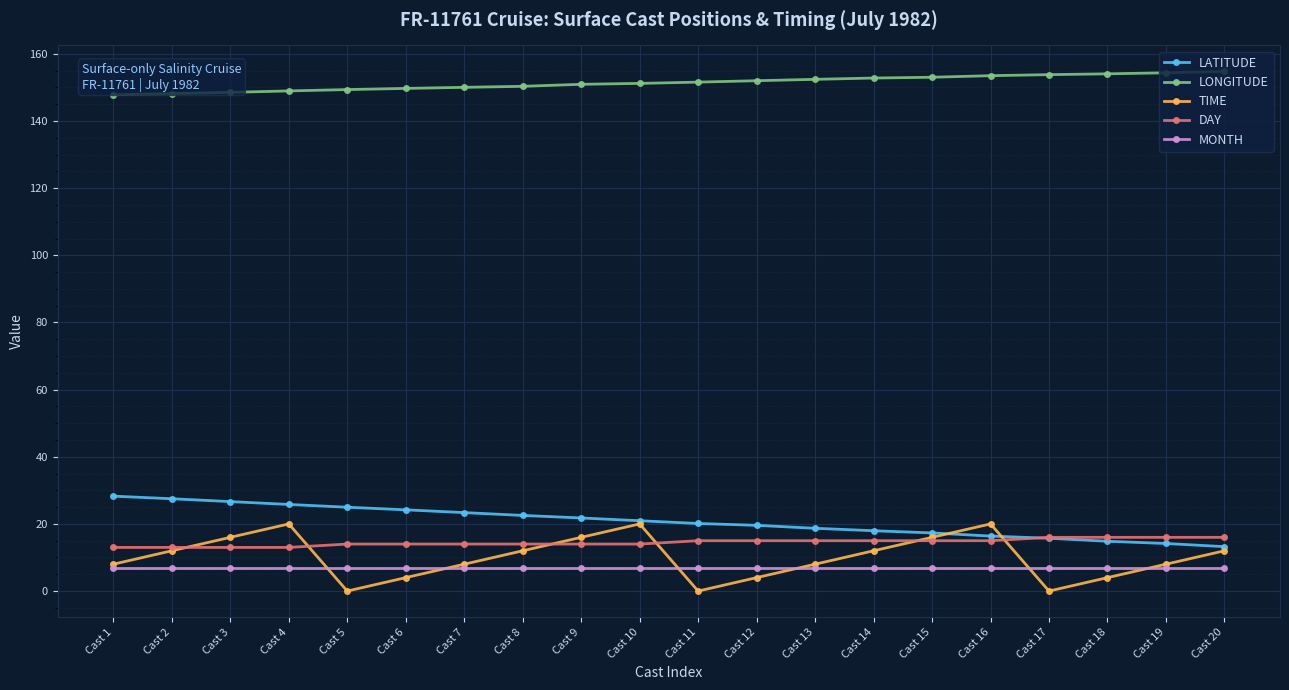

What is the spread (max minus min) of values at Cast 16?

146.5